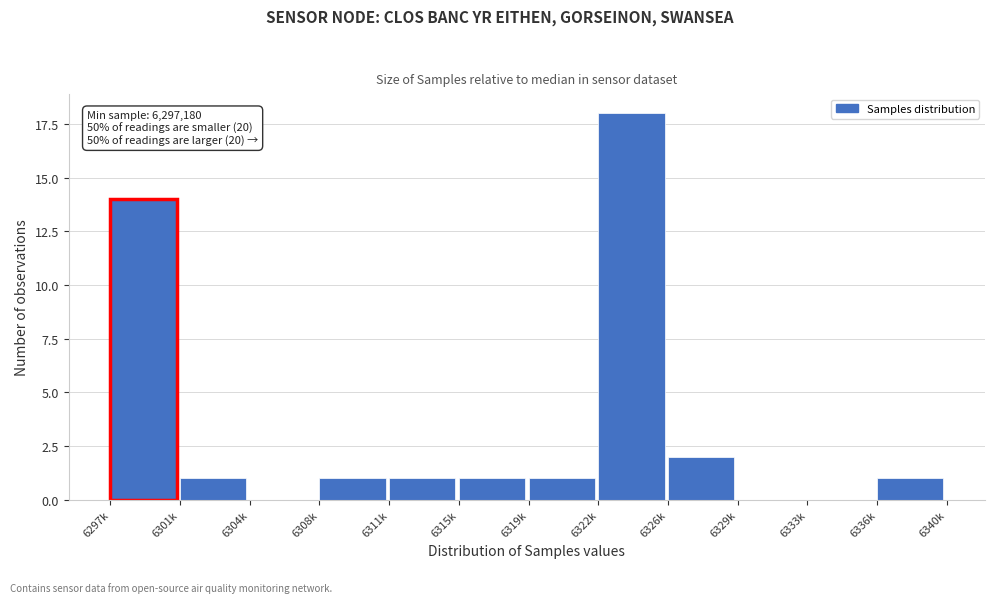

Reading left to right, what are all the values shown in this chart?

6297k=14	6301k=1	6304k=0	6308k=1	6311k=1	6315k=1	6319k=1	6322k=18	6326k=2	6329k=0	6333k=0	6336k=1